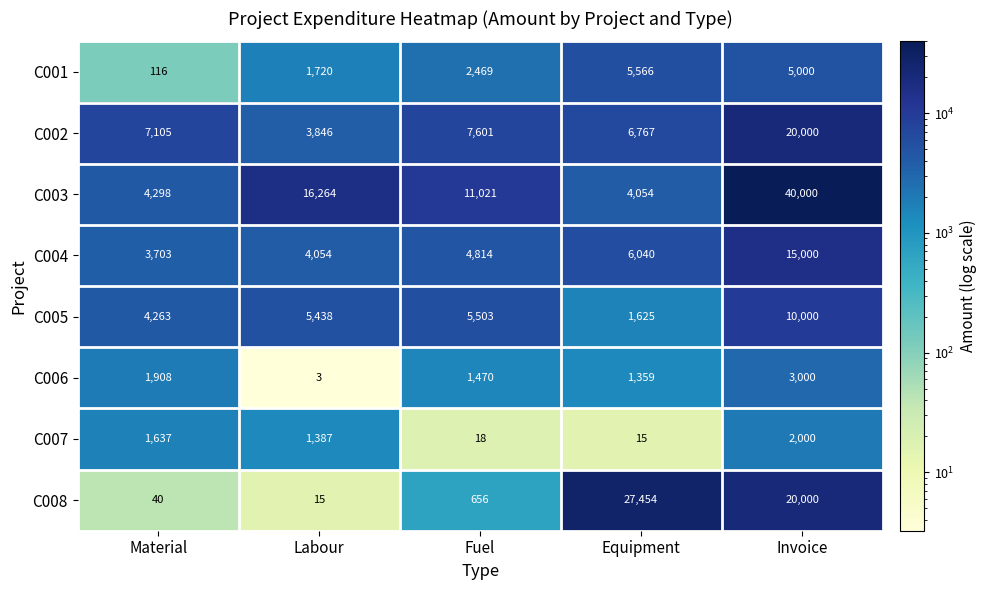

Count the number of categories in the chart.

5